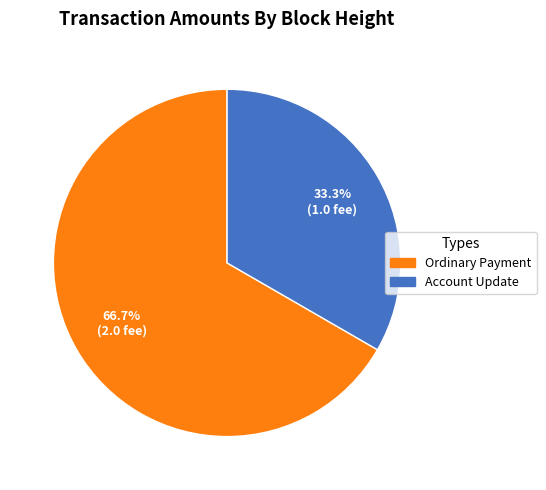

Count the number of slices in the pie.

2